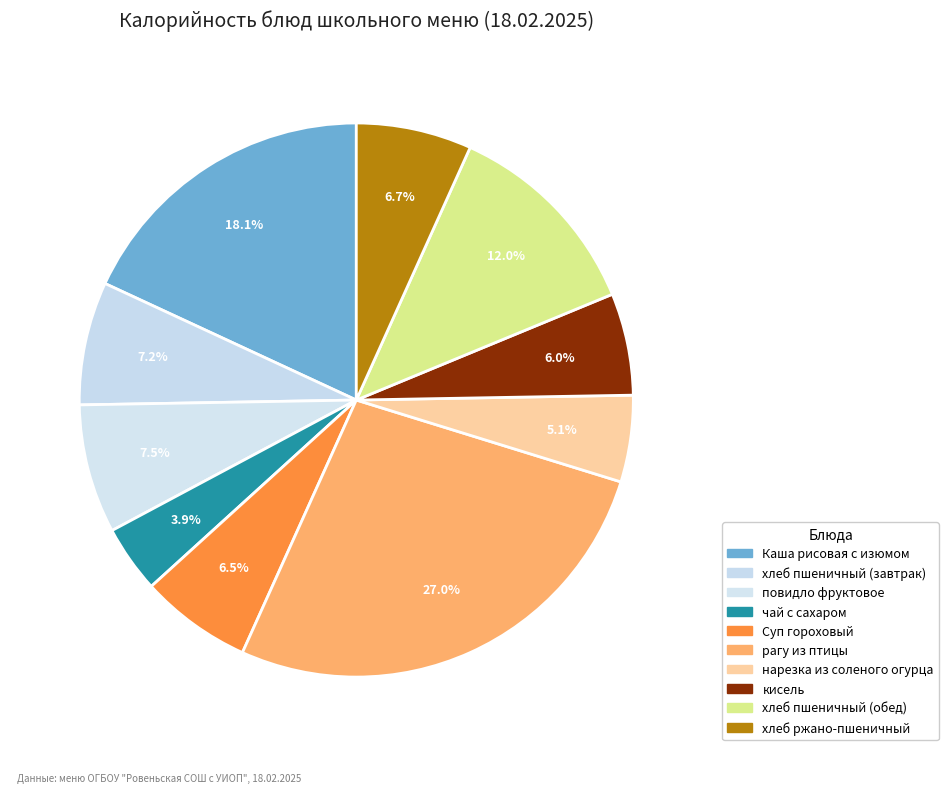

What percentage is NOT represented by кисель?

94.0%